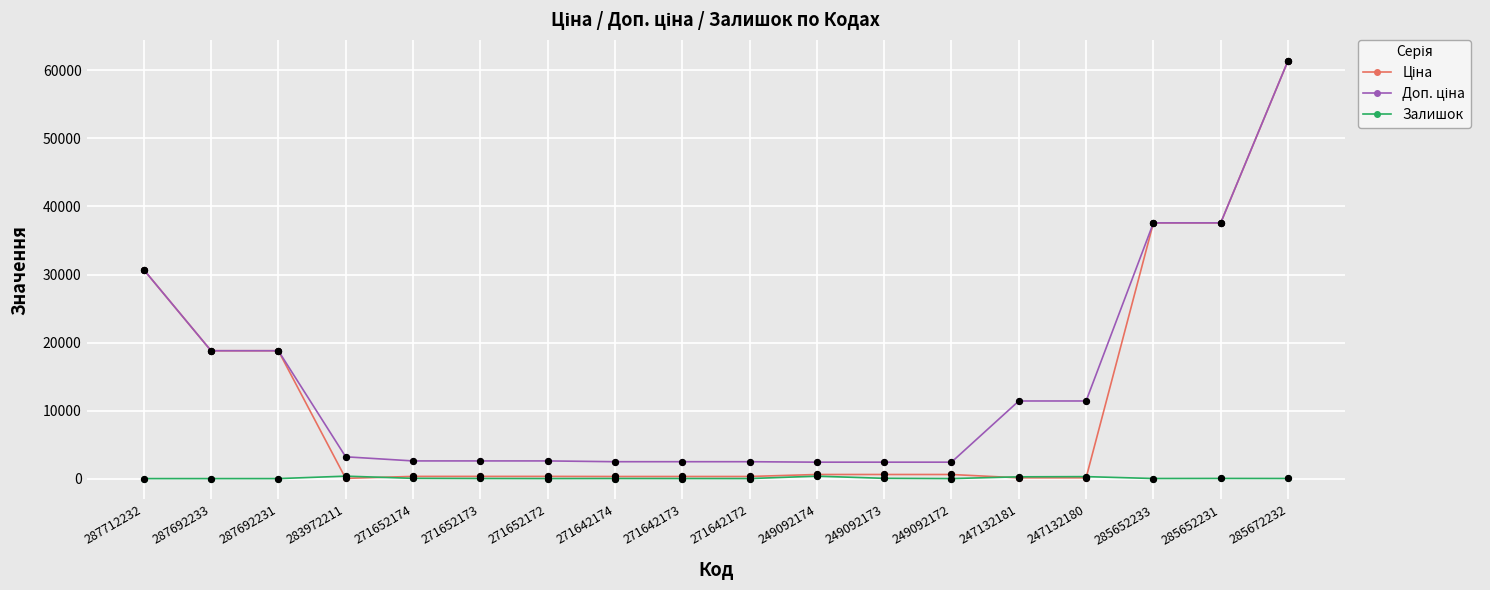

The Залишок series shows 290.0 at 247132180. True or false?

True